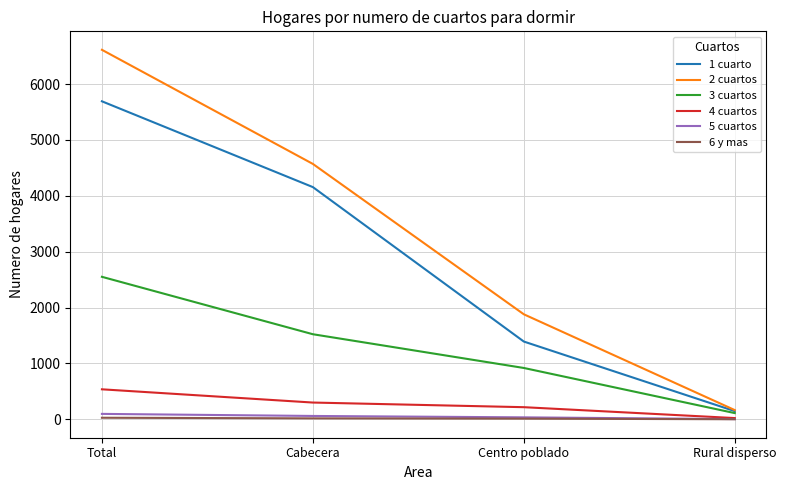

What is the difference between the 3 cuartos values at Total and Cabecera?

1028